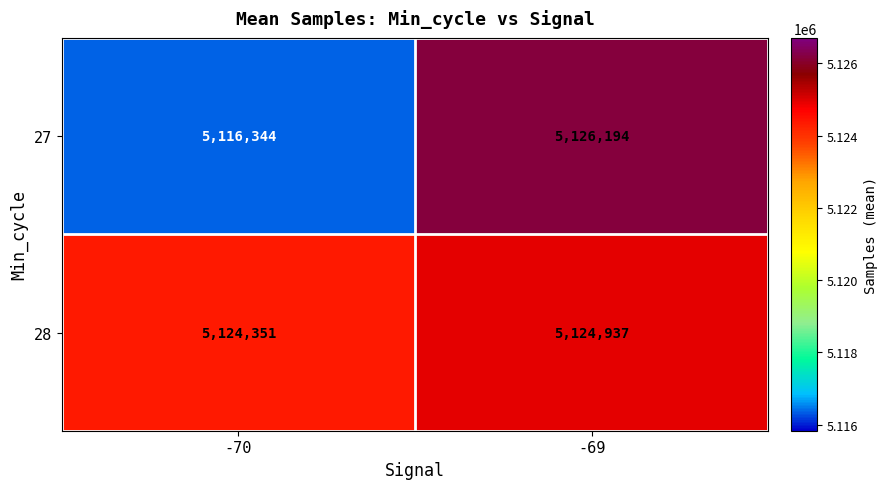

What is the total value across all series at -70?

10240695